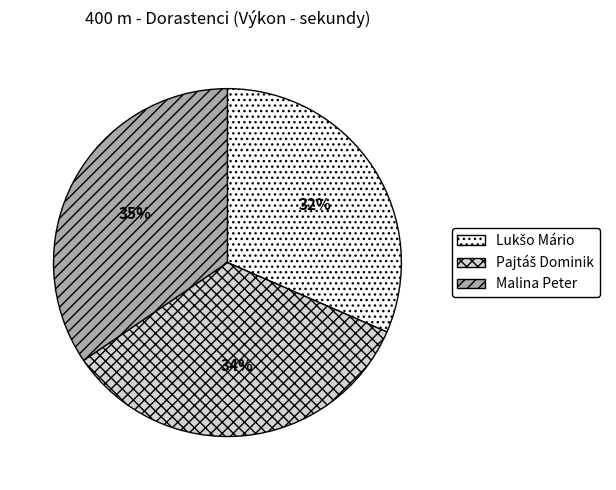

Which category has the biggest portion of the pie?

Malina Peter